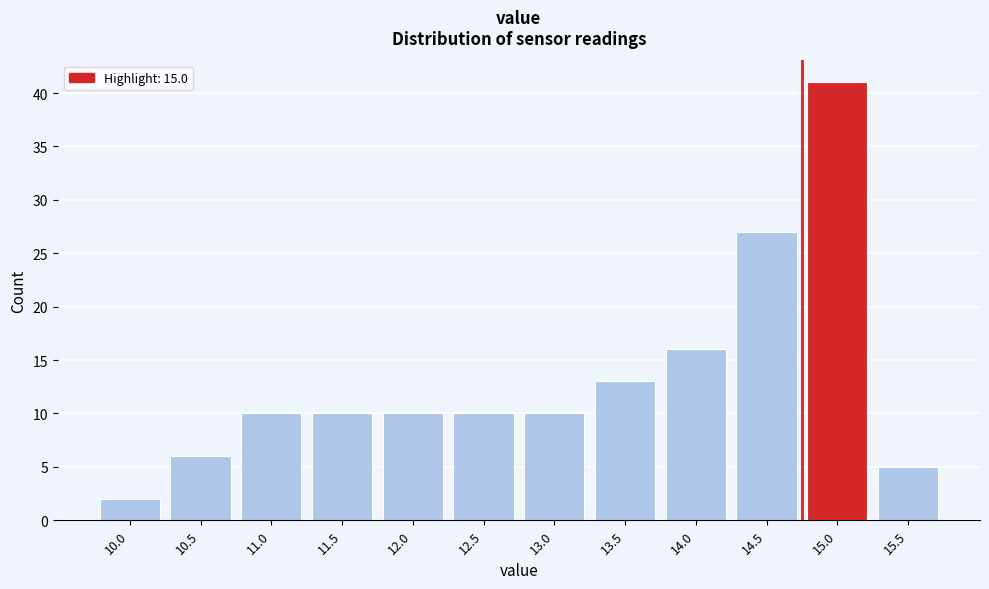

Reading left to right, transcribe all the data shown in this chart.

10.0=2	10.5=6	11.0=10	11.5=10	12.0=10	12.5=10	13.0=10	13.5=13	14.0=16	14.5=27	15.0=41	15.5=5